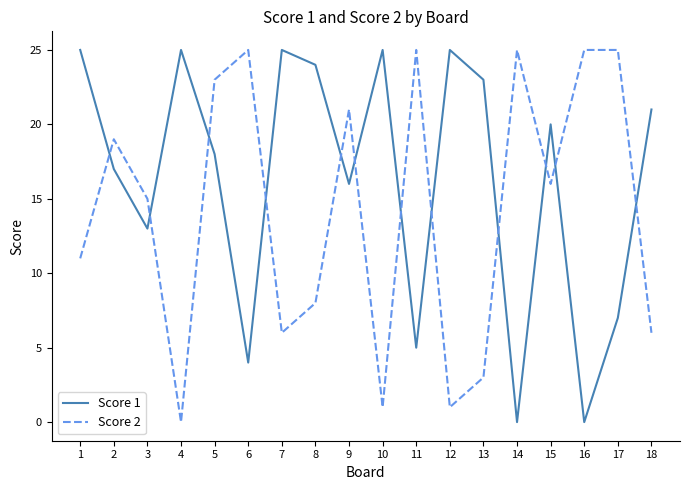

The value of Score 2 at 3 is 20. True or false?

False